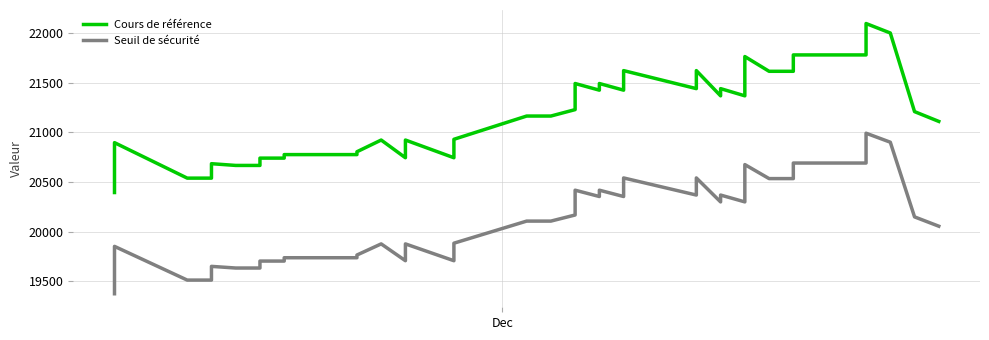

What is the average value of the Seuil de sécurité series?

20113.7